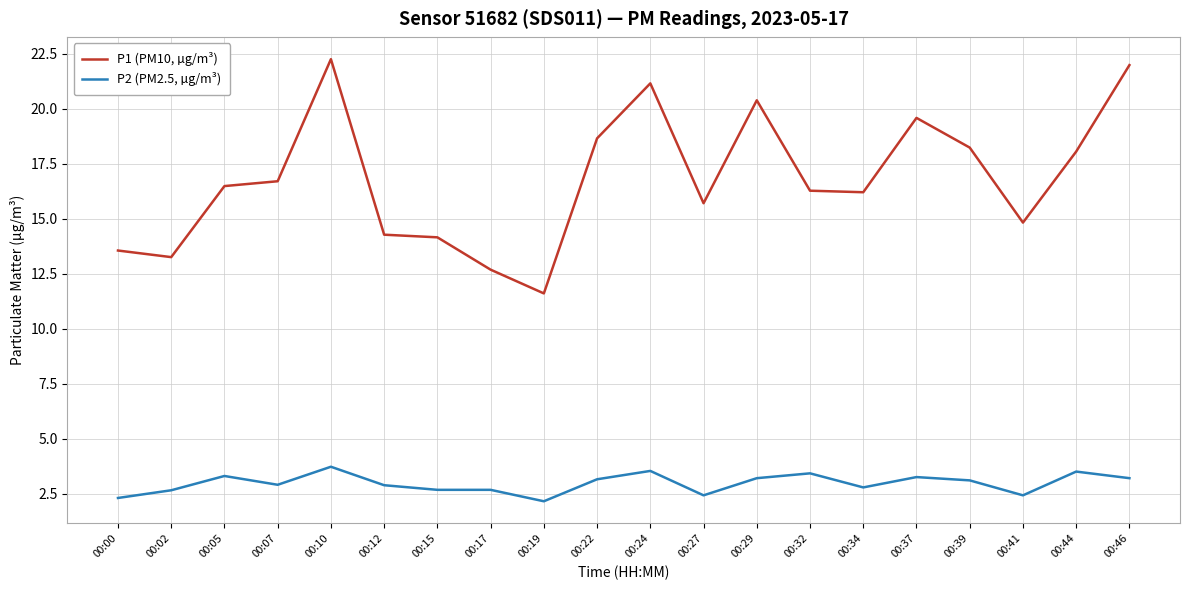

What is the difference between the highest and lowest values at 00:15?

11.5